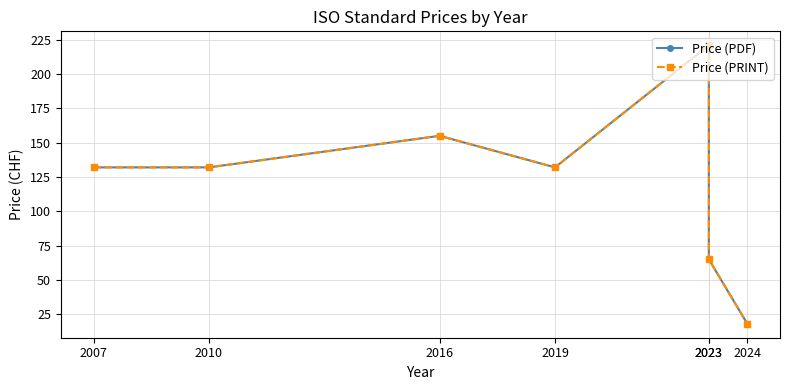

Where is Price (PRINT) nearest to the value 119?

2007